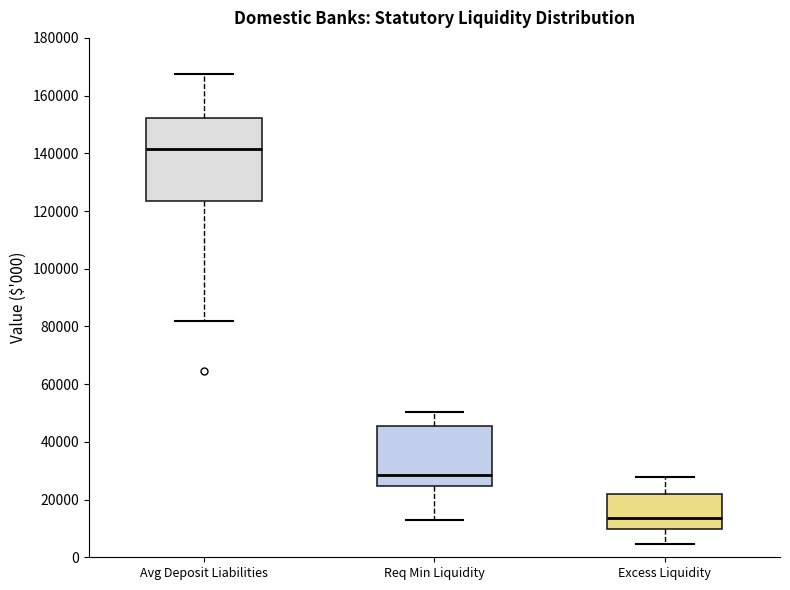

Which box has the lowest median line?

Excess Liquidity